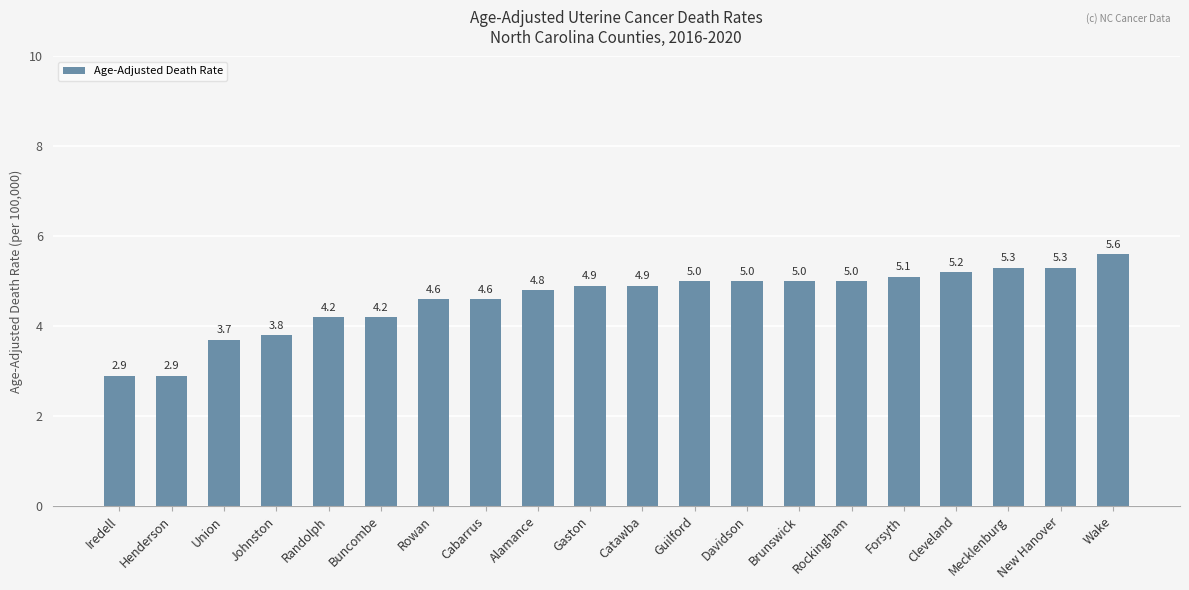

What is the value of the 15th bar from the left?

5.0